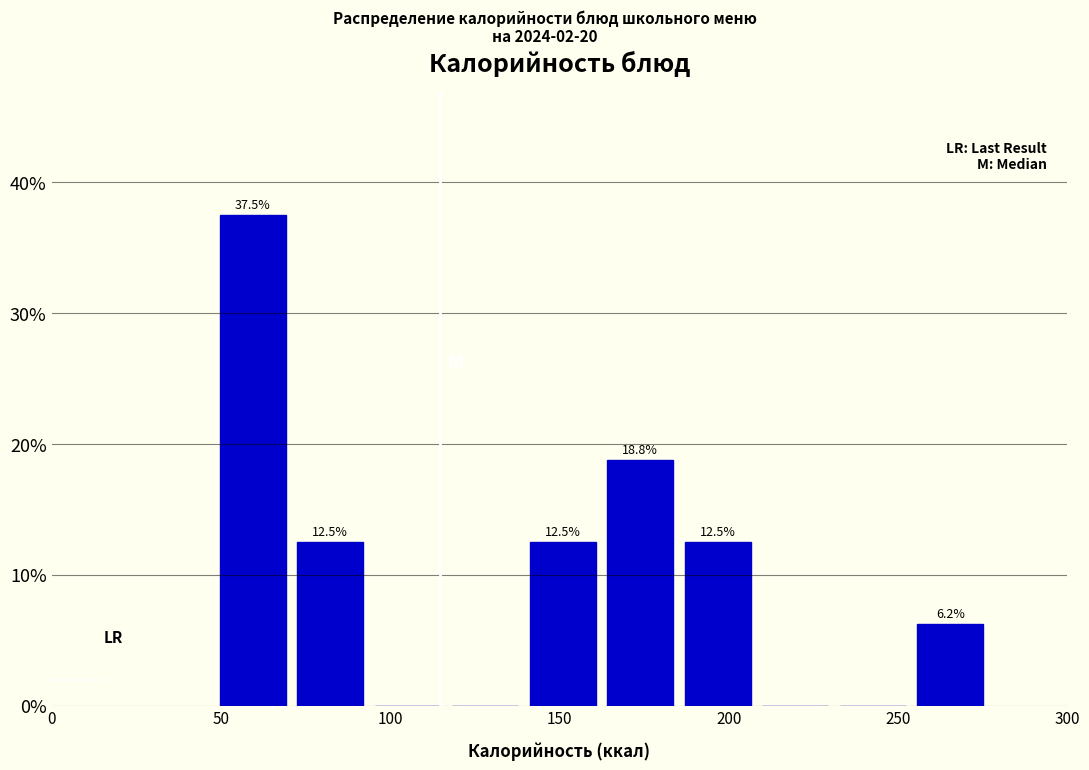

Over which range of the x-axis is the bar tallest?

50 to 75